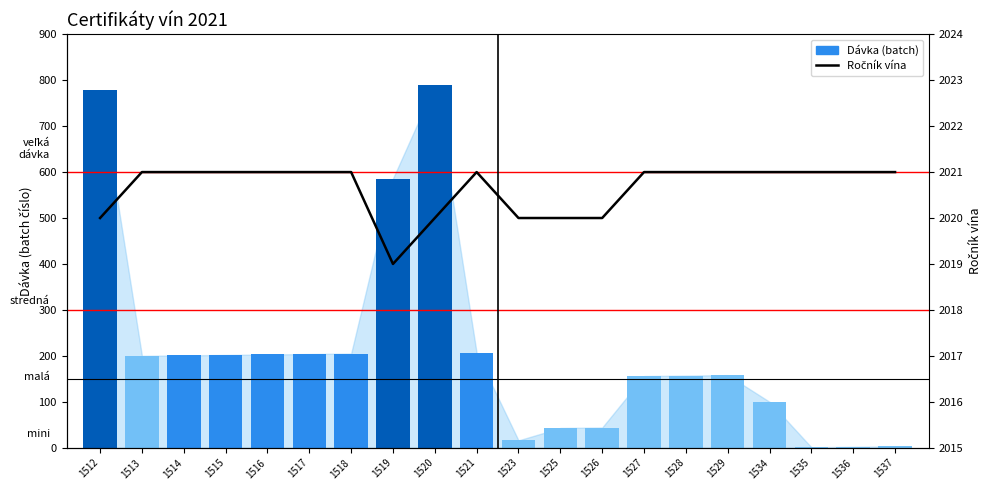

Is the value of Dávka (batch) at 1512 greater than the value of Ročník vína at 1514?

No